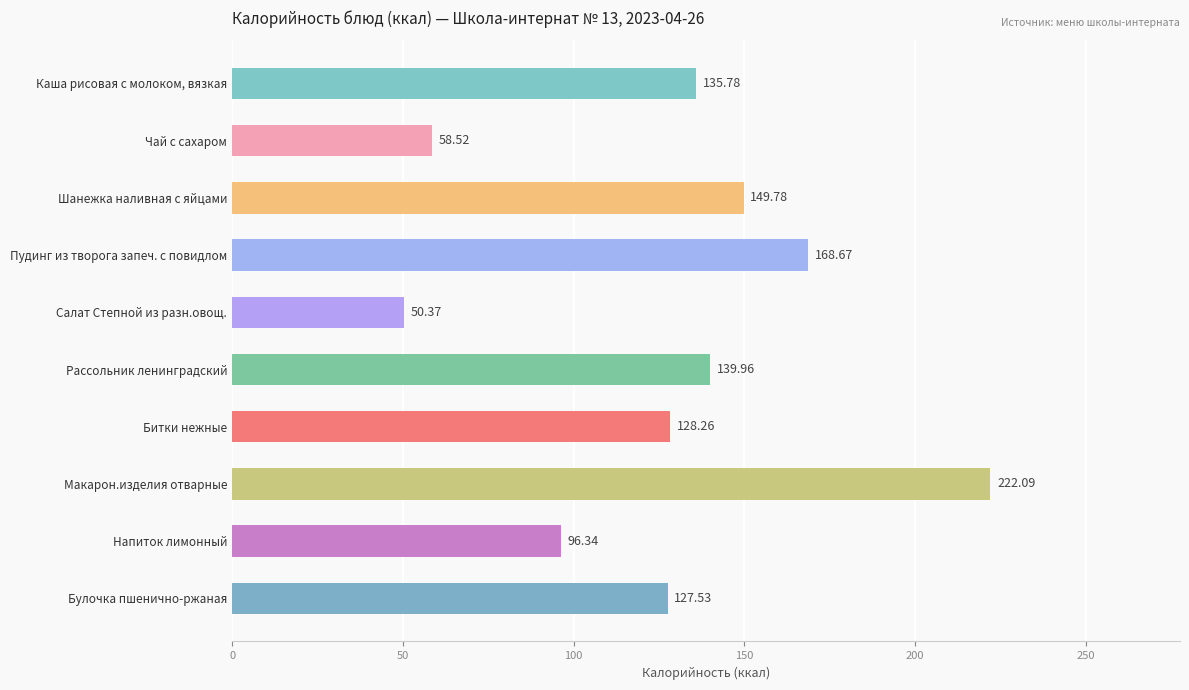

At which category does the chart reach its peak across all series?

Макарон.изделия отварные